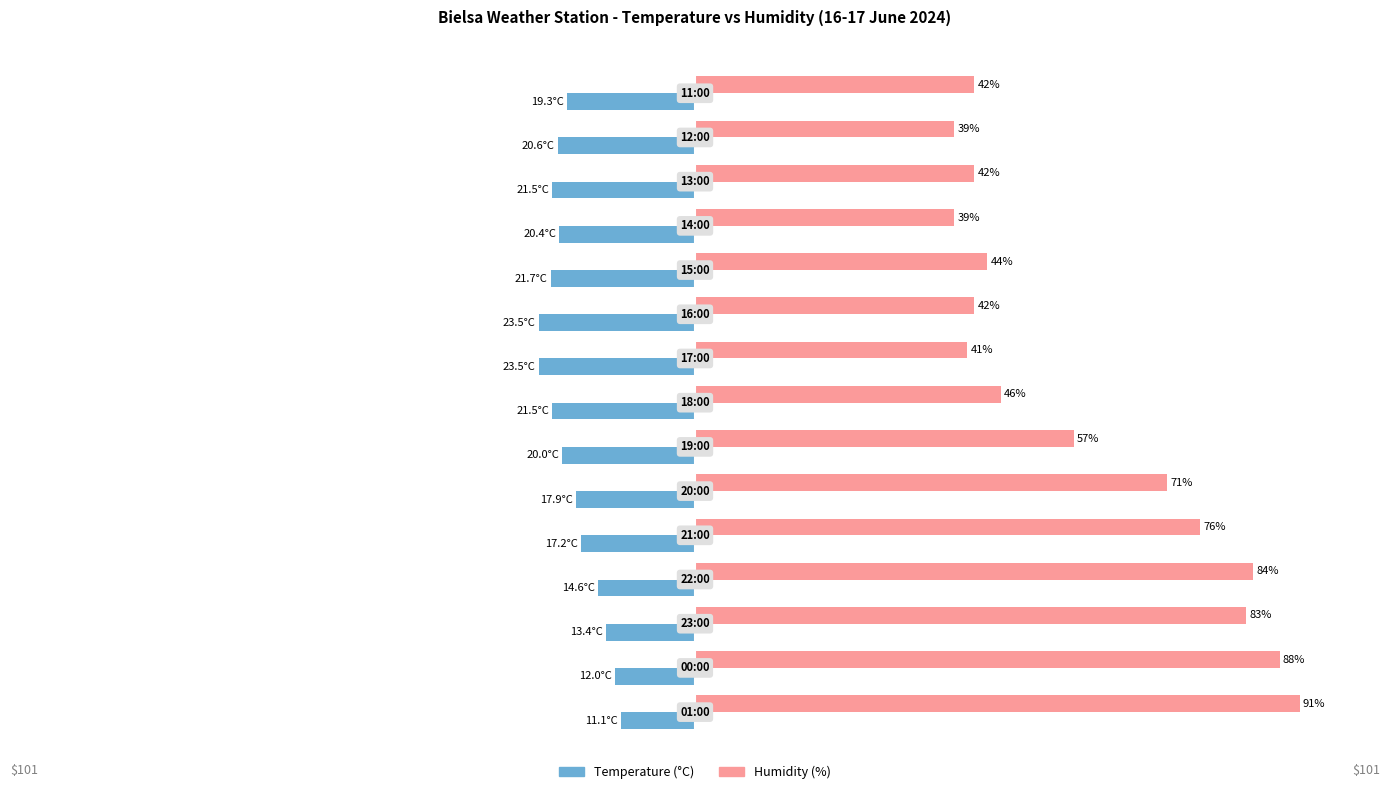

Which series has the largest total across all categories?

Humidity (%)